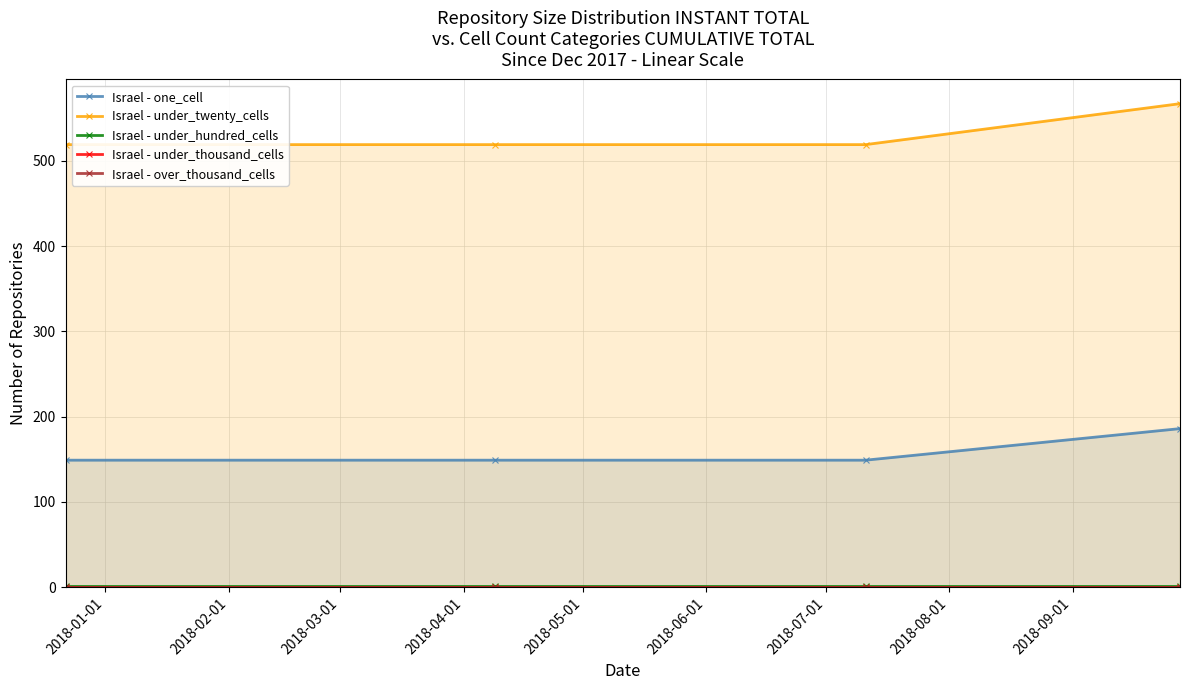

What is the value of the Israel - under_twenty_cells point at the 2nd from the left?

519